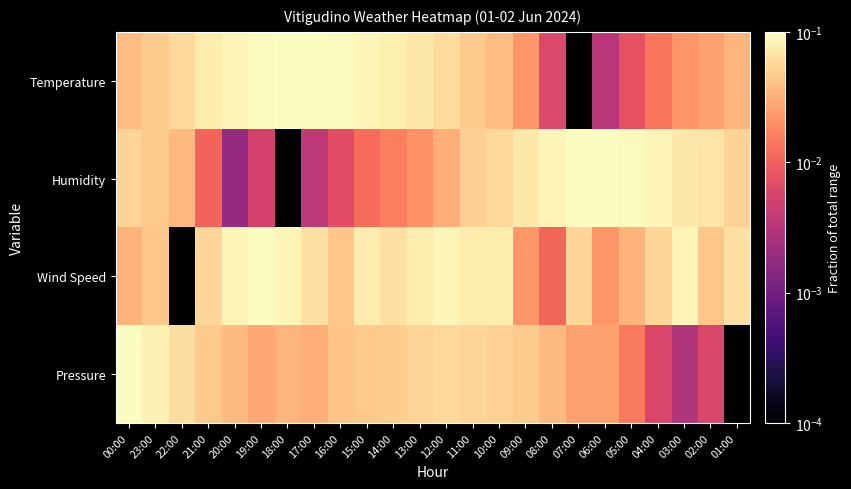

What is the total value across all series at 16:00?

0.2